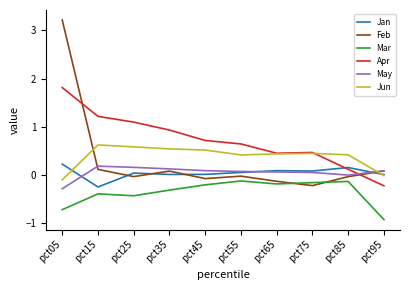

Which series has the widest spread of values?

Feb